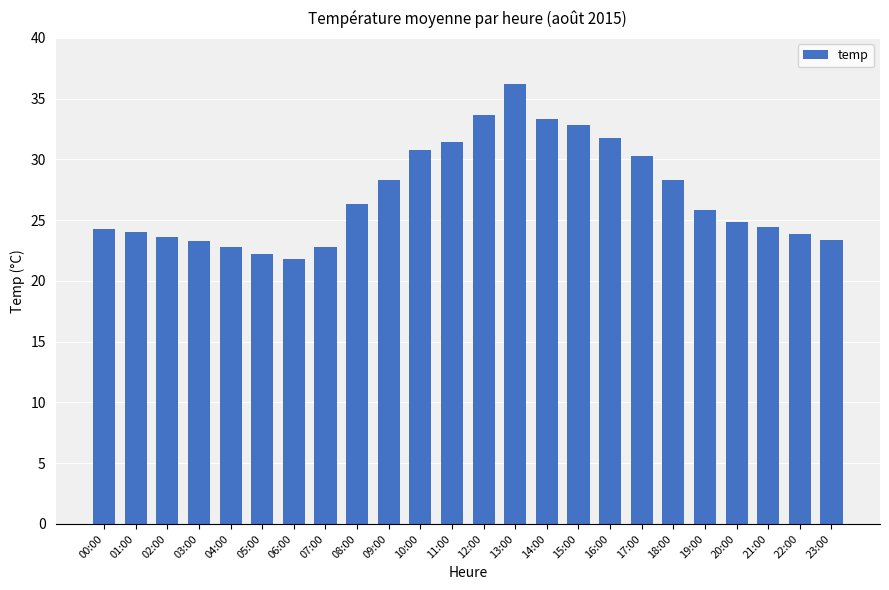

Where does the data first go above 25?

08:00